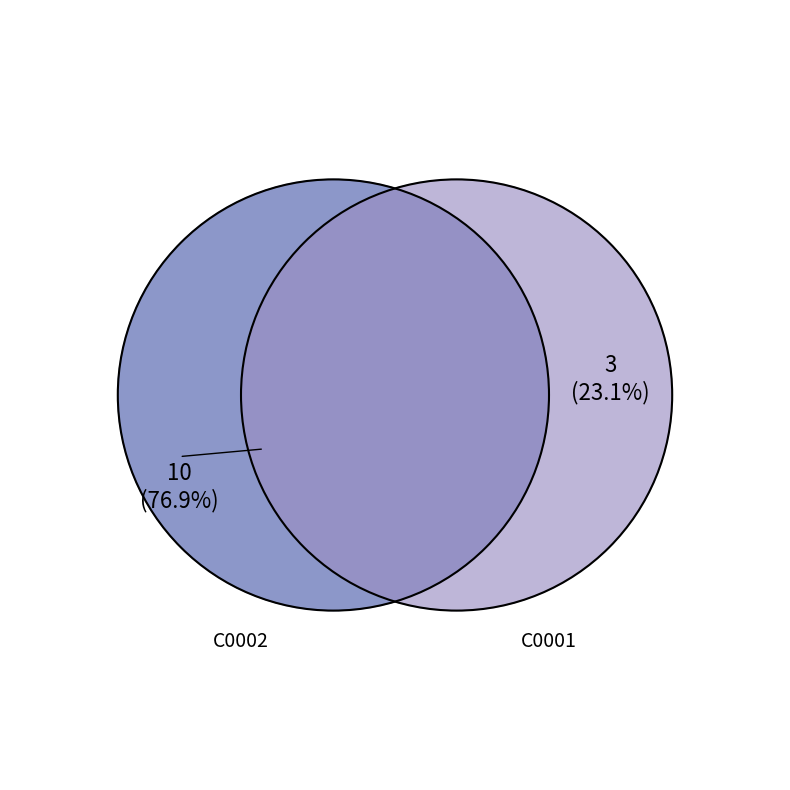

Rank the categories by value from highest to lowest.

C0002, C0001